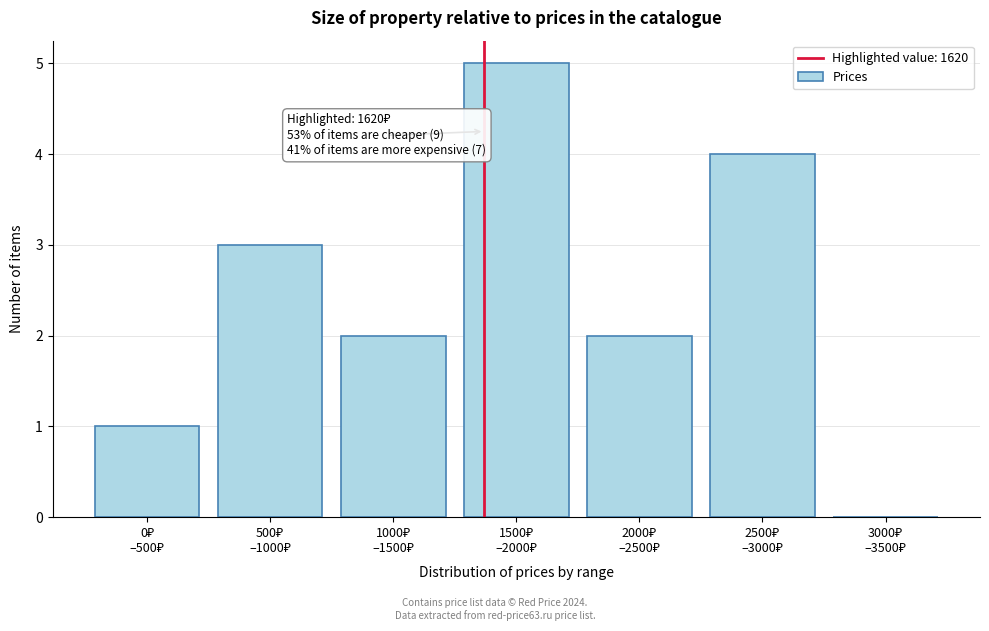

What is the maximum value shown in the chart?

5